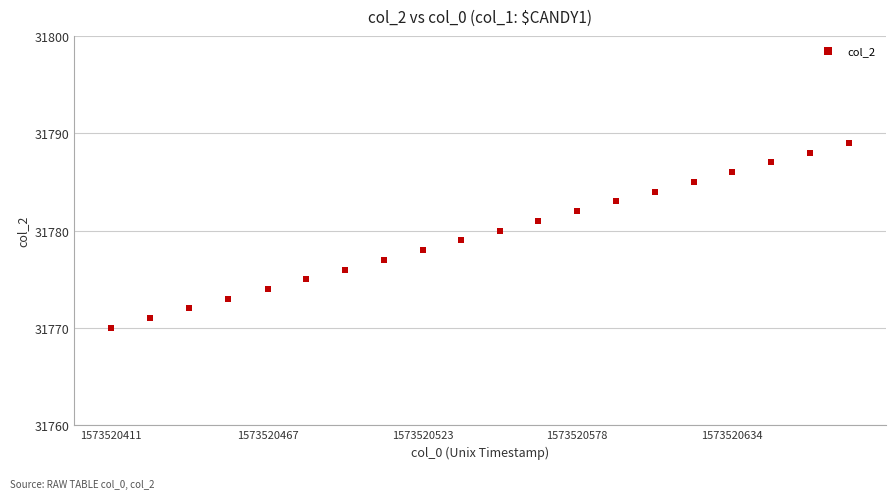

What is the range of Y values (max minus min)?

19